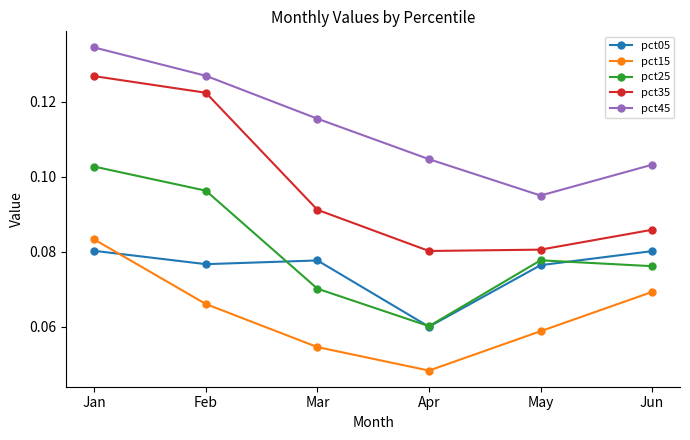

List the series in order of their peak value, highest first.

pct45, pct35, pct25, pct15, pct05